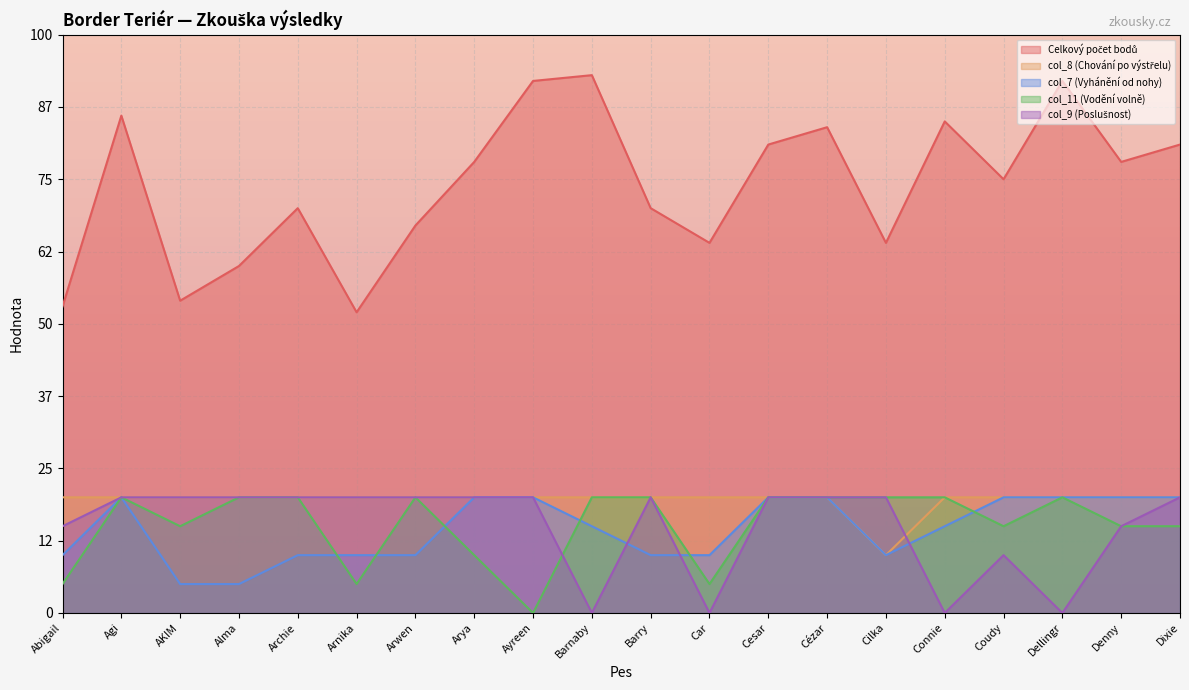

Where is col_7 (Vyhánění od nohy) nearest to the value 2?

Abigail